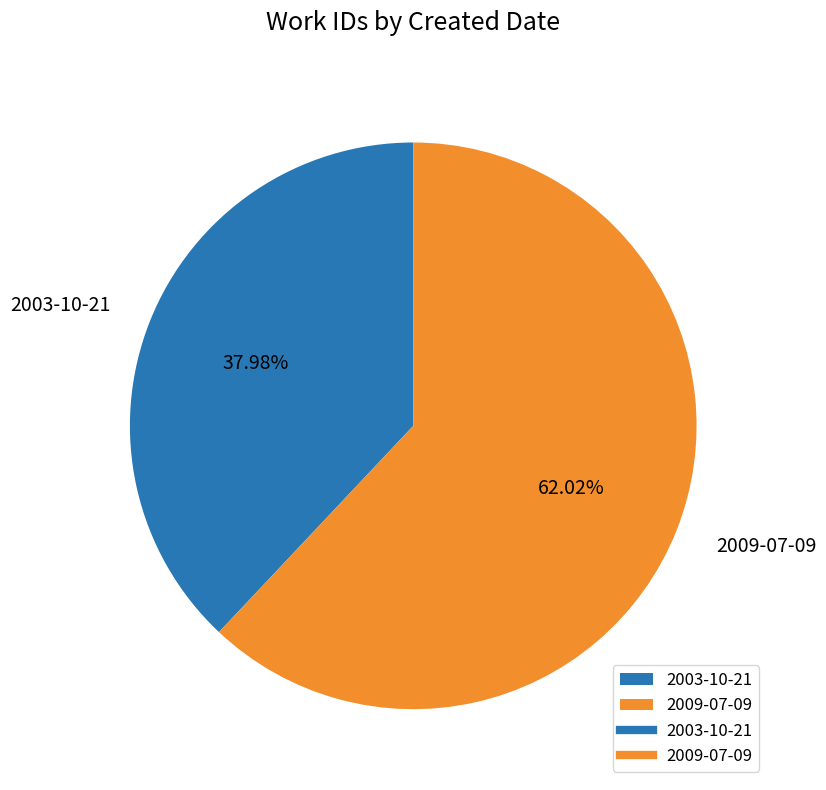

What is the ratio of the value at 2003-10-21 to the value at 2009-07-09?

0.6